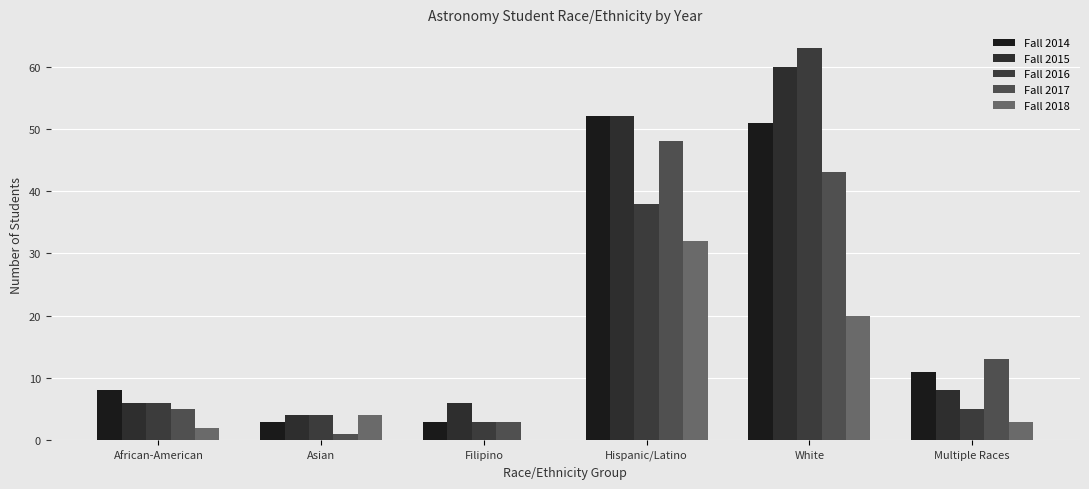

How many data points does each series have?

6